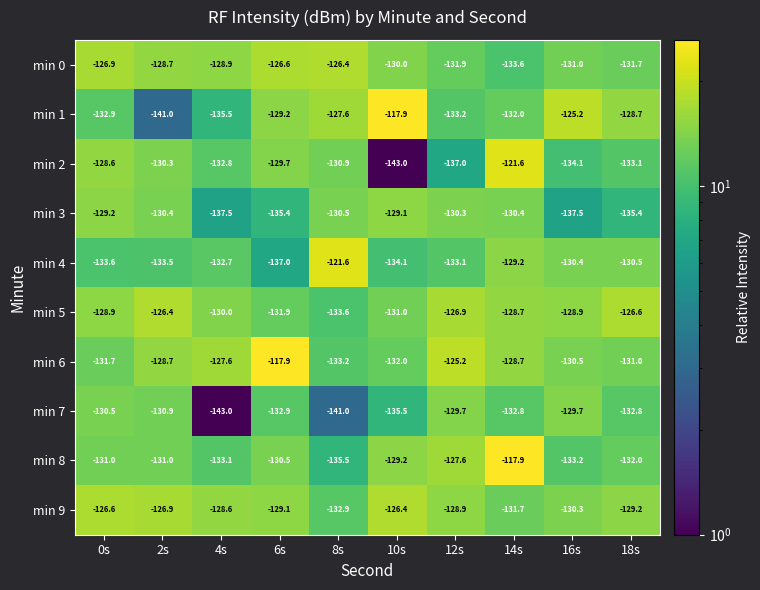

Which series has the widest spread of values?

min 1